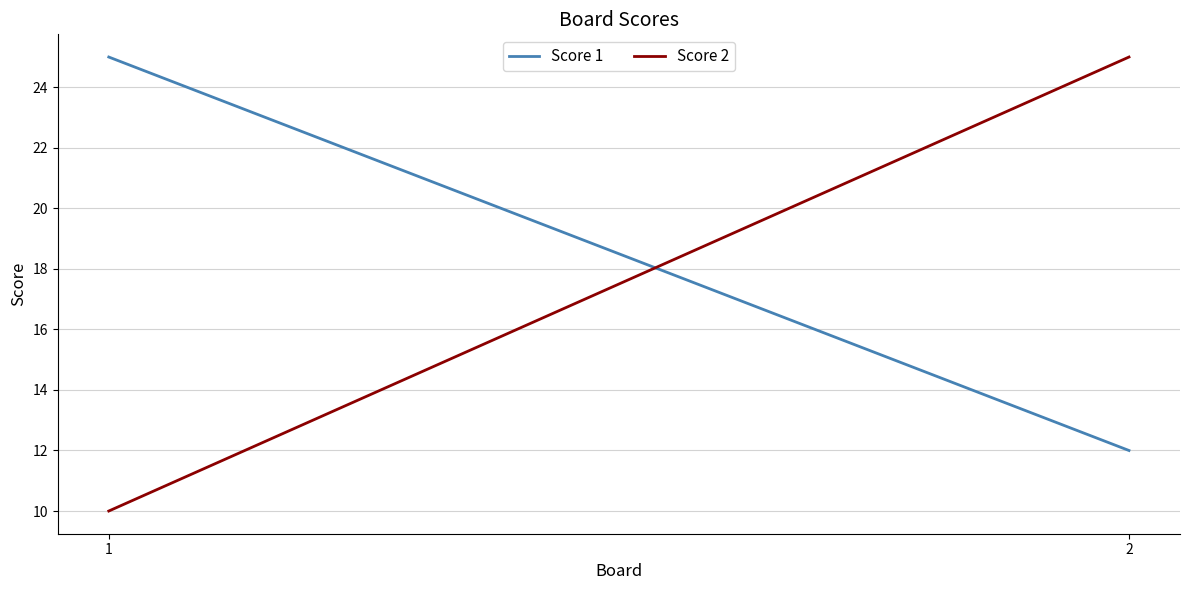

At which category is the sum across all series the highest?

2